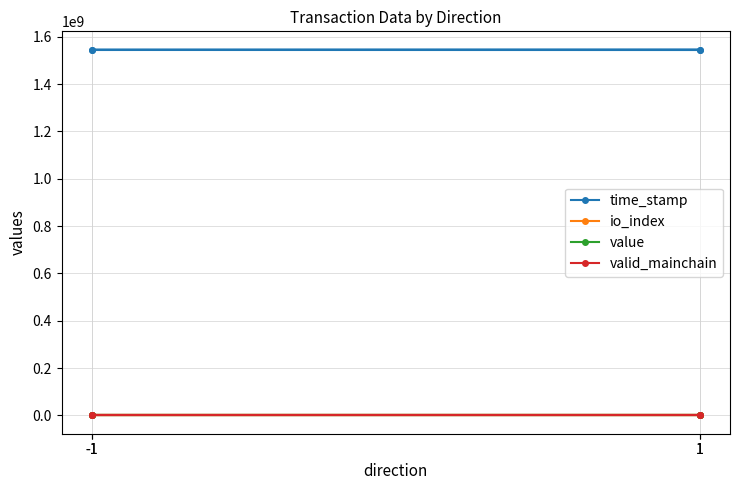

Does the chart display data point markers on the line(s)?

Yes